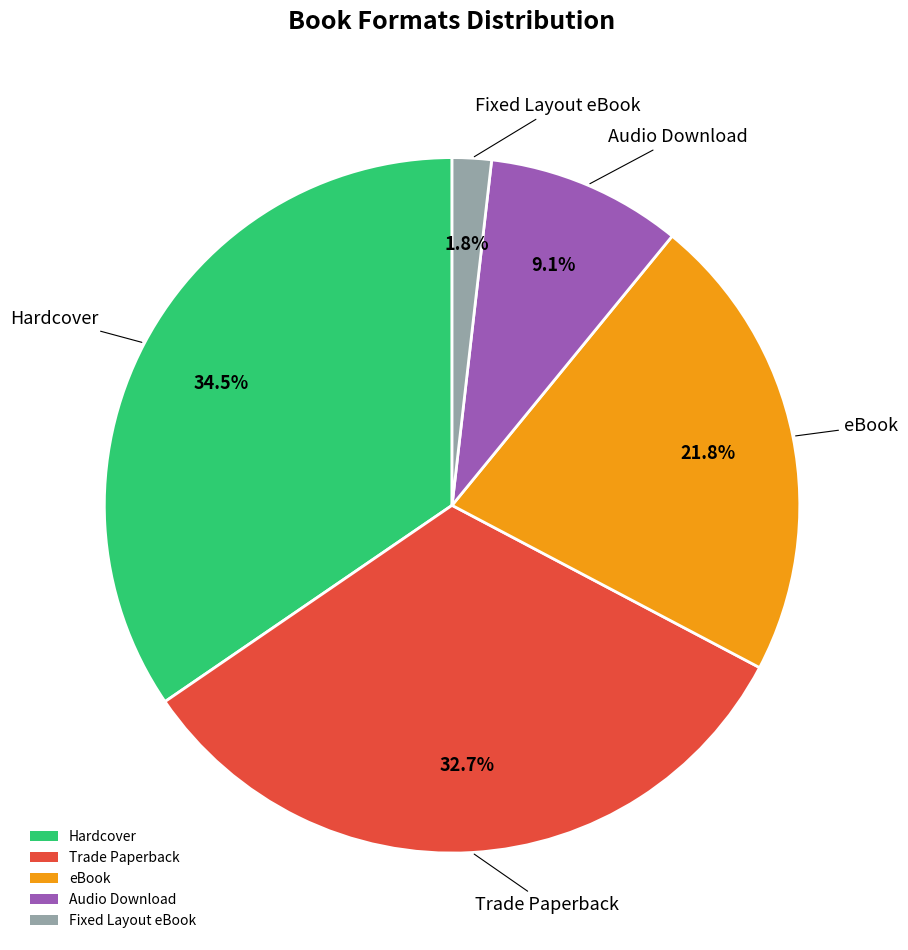

What is the largest slice in the pie chart?

Hardcover